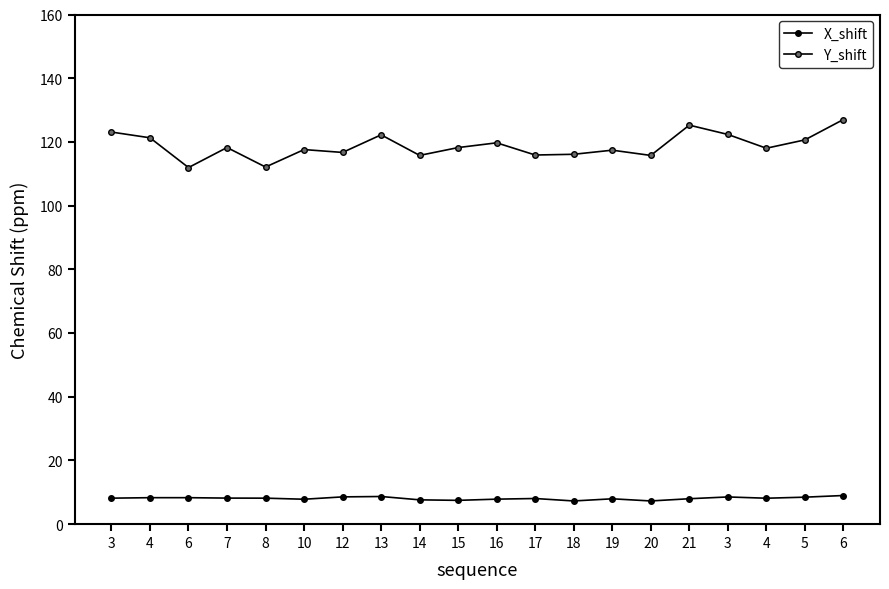

What is the label of the 6th point from the left?

10